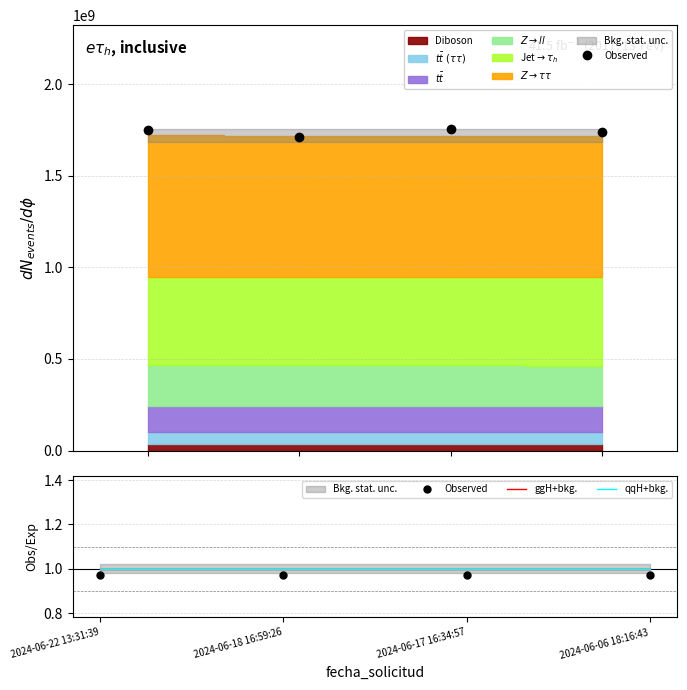

Reading left to right, what are all the values shown in this chart?

Observed: 2024-06-22 13:31:39=1.0	2024-06-18 16:59:26=1.0	2024-06-17 16:34:57=1.0	2024-06-06 18:16:43=1.0
ggH+bkg.: 2024-06-22 13:31:39=1.0	2024-06-18 16:59:26=1.0	2024-06-17 16:34:57=1.0	2024-06-06 18:16:43=1.0
qqH+bkg.: 2024-06-22 13:31:39=1.0	2024-06-18 16:59:26=1.0	2024-06-17 16:34:57=1.0	2024-06-06 18:16:43=1.0